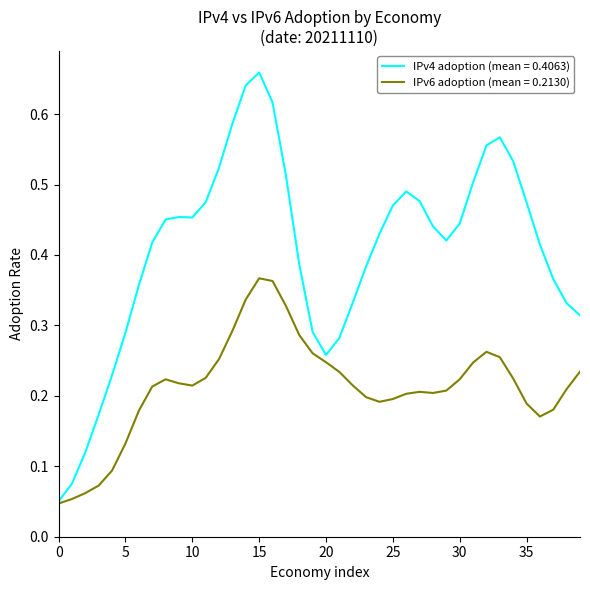

Which series has the largest total across all categories?

IPv4 adoption (mean = 0.4063)